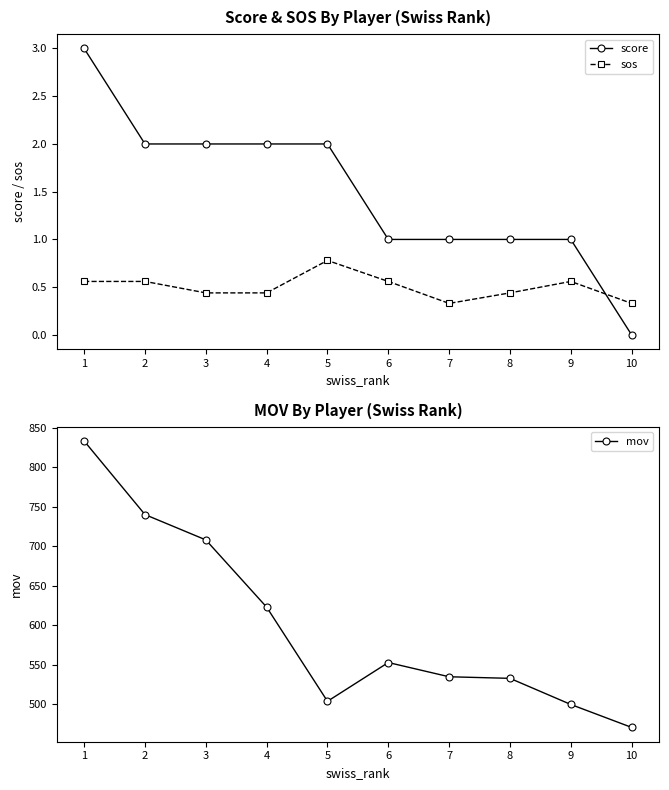

True or false: mov and sos cross at least once.

False